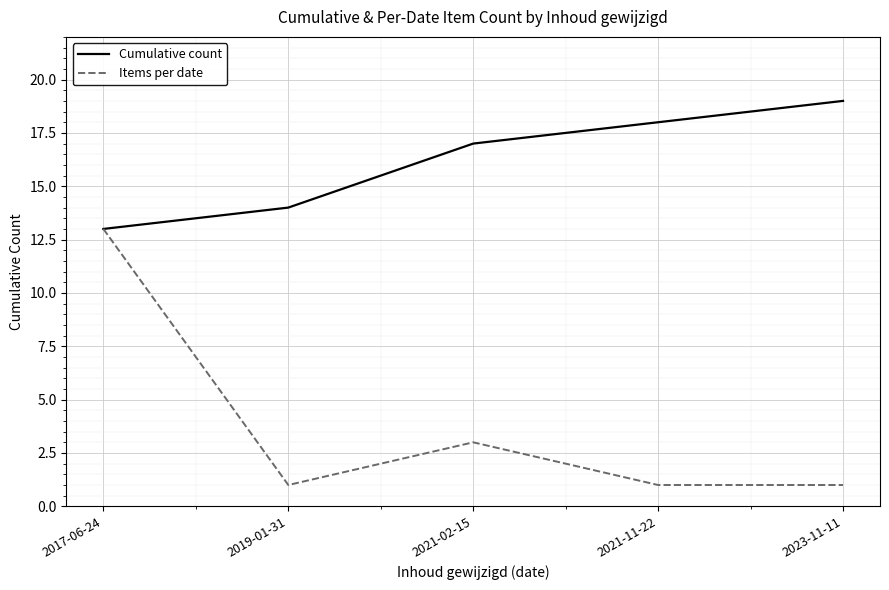

How many Cumulative count values are between 14 and 18?

3